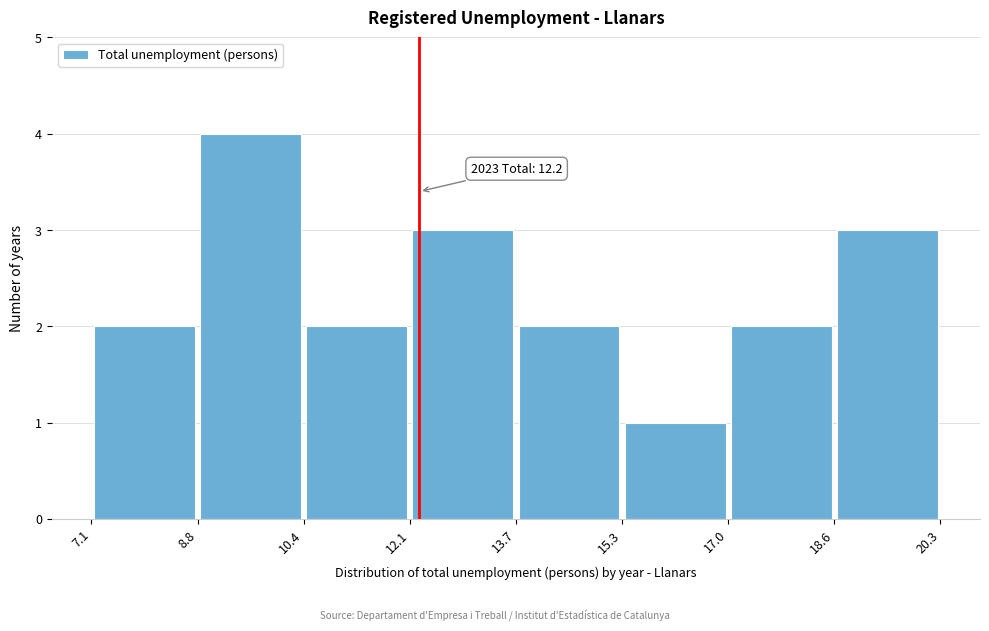

Which range on the x-axis has the tallest bar?

8.8 to 10.4